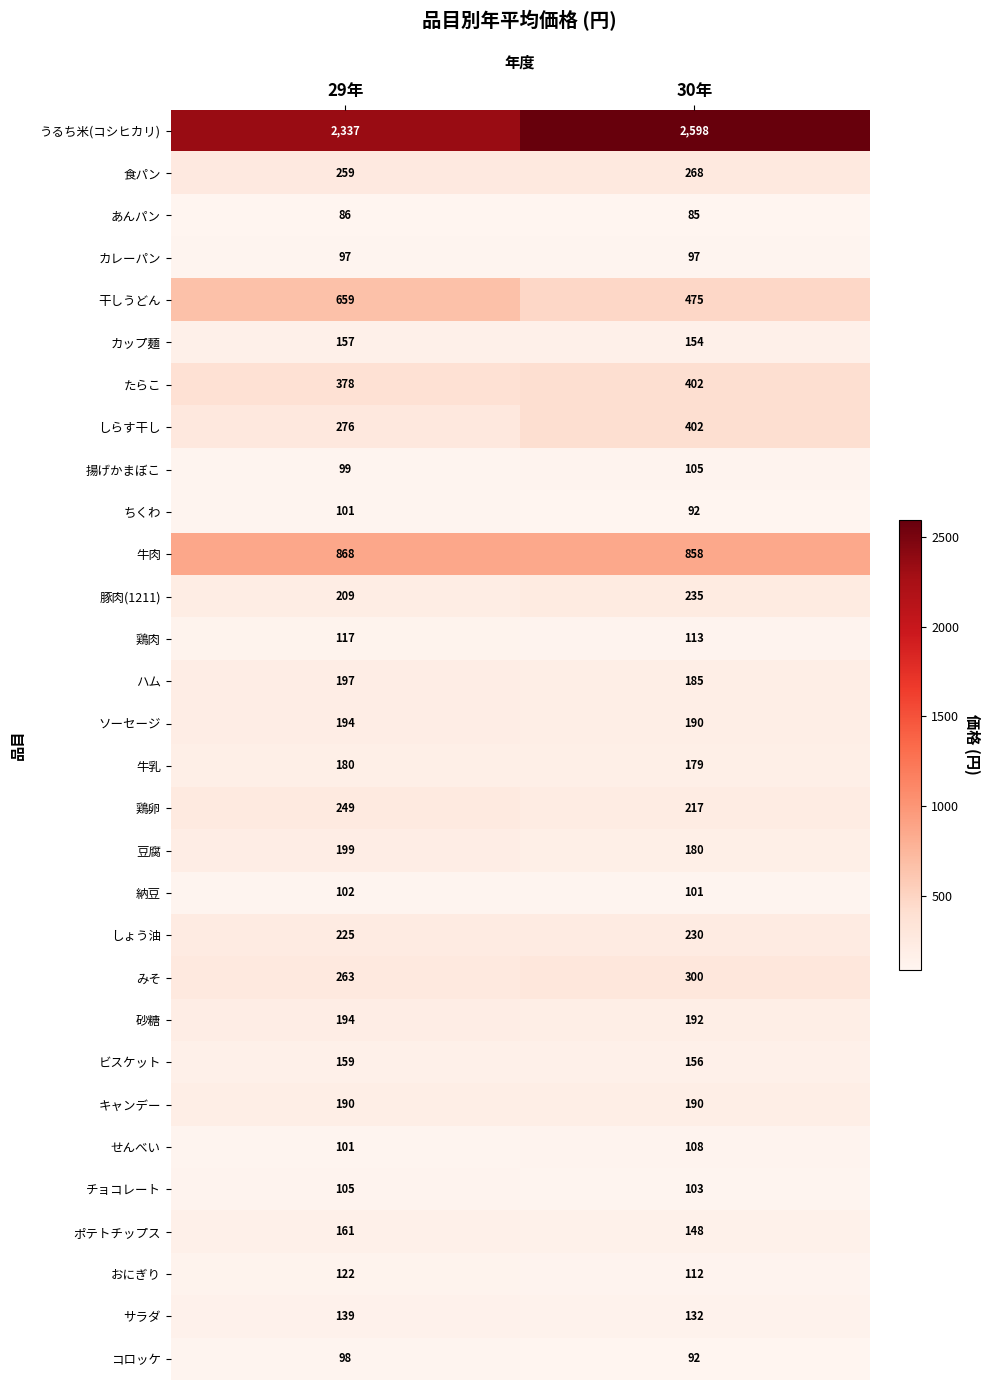

What is the difference between the maximum and minimum values in the 豚肉(1211) series?

26